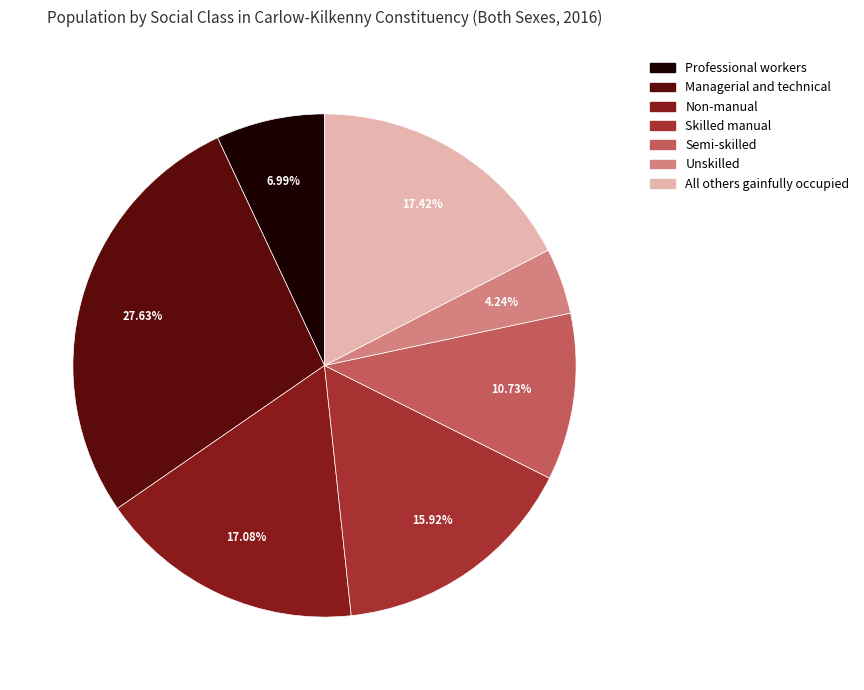

What is the total percentage of Managerial and technical and Unskilled?

31.9%